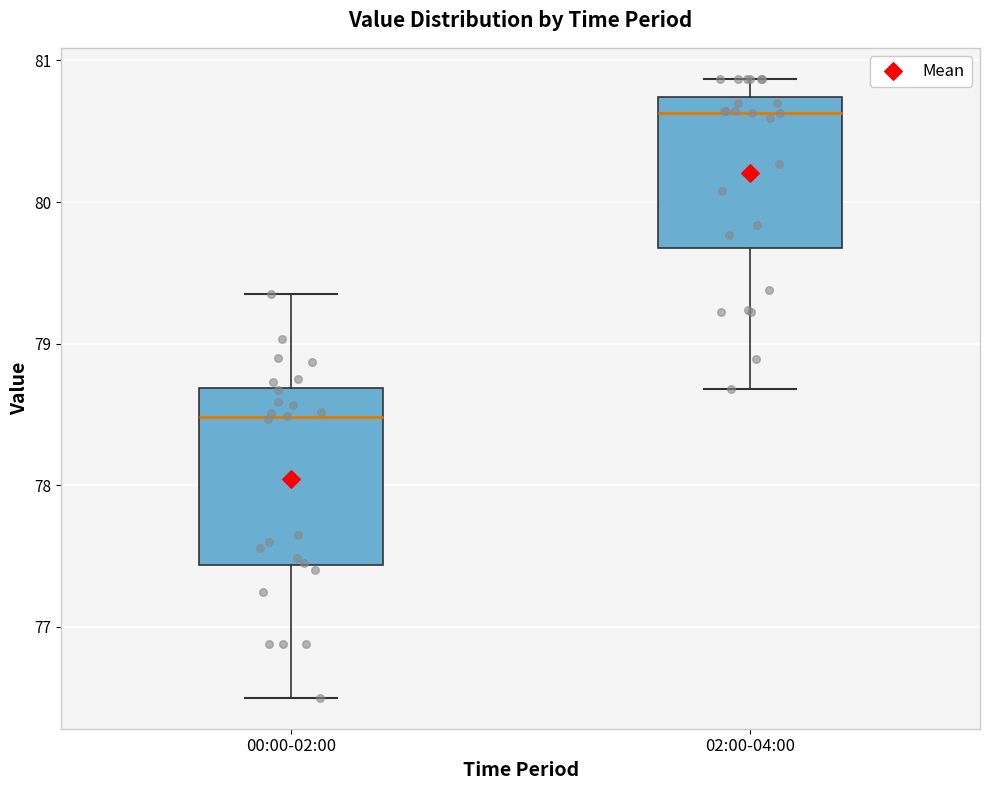

Reading left to right, read every box against the y-axis: the position of its median line, the range the box covers, and the ends of its whiskers. The values are not printed on the chart, so give them approximately, as read against the axis.

00:00-02:00: median 78.5, box 77.4 to 78.7, whiskers 76.5 to 79.4
02:00-04:00: median 80.6, box 79.7 to 80.7, whiskers 78.7 to 80.9